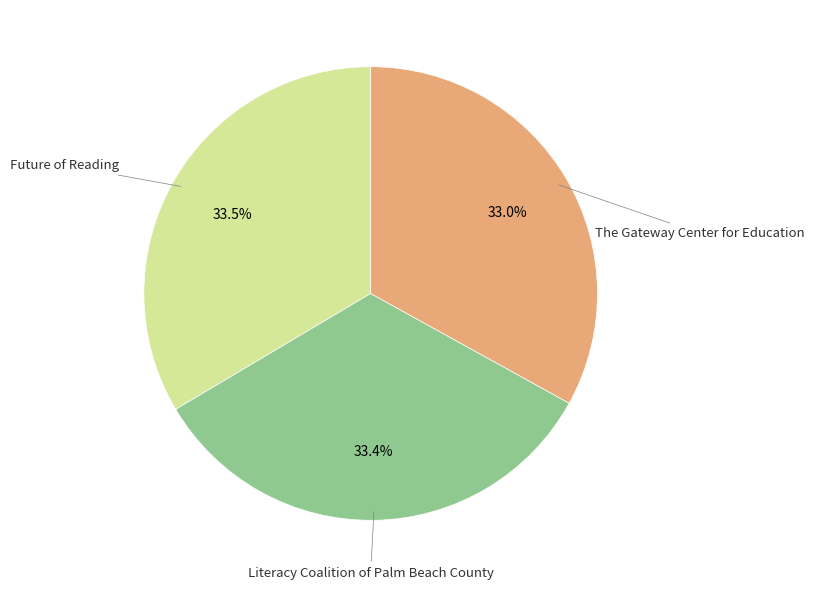

Does Future of Reading represent more than half of the total?

No